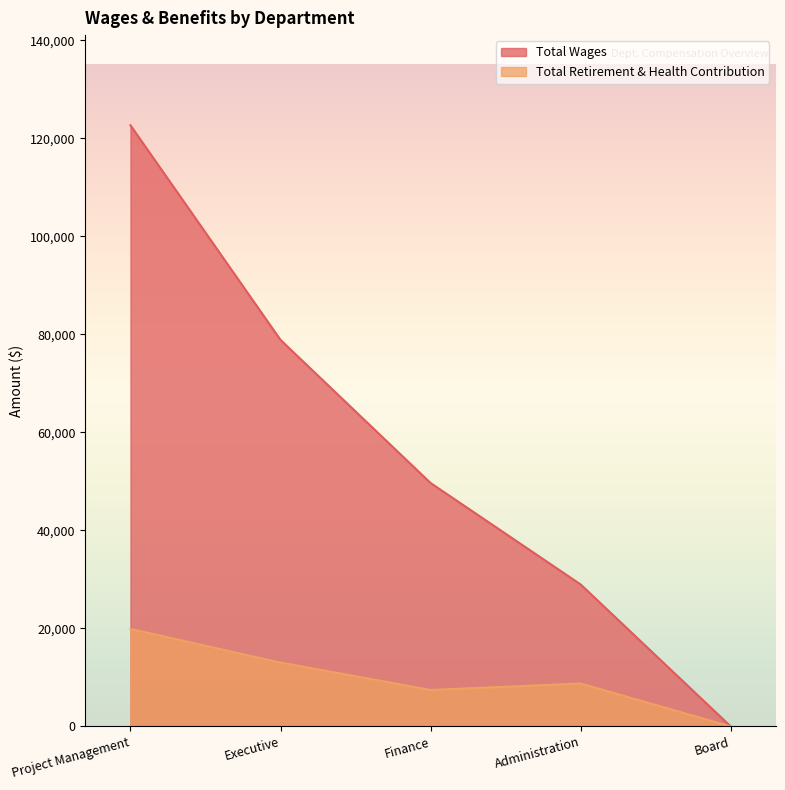

What is the difference between the Total Wages values at Administration and Project Management?

93706